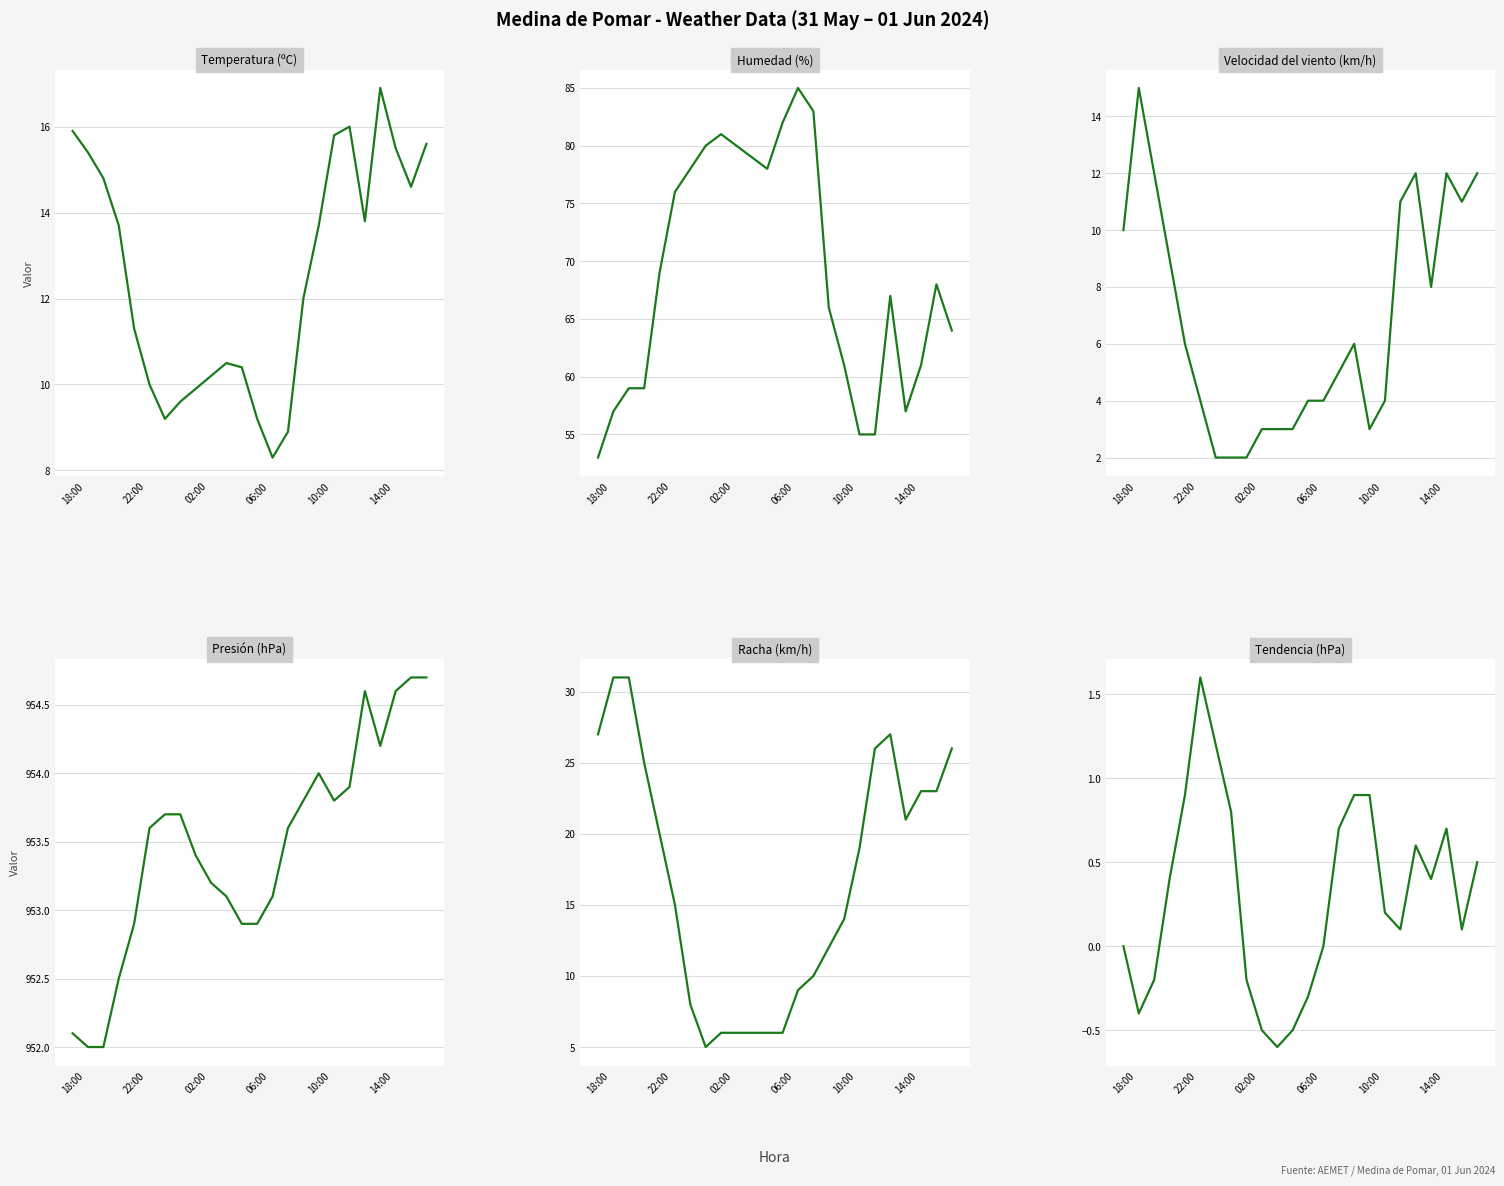

How many lines are shown in the chart?

6